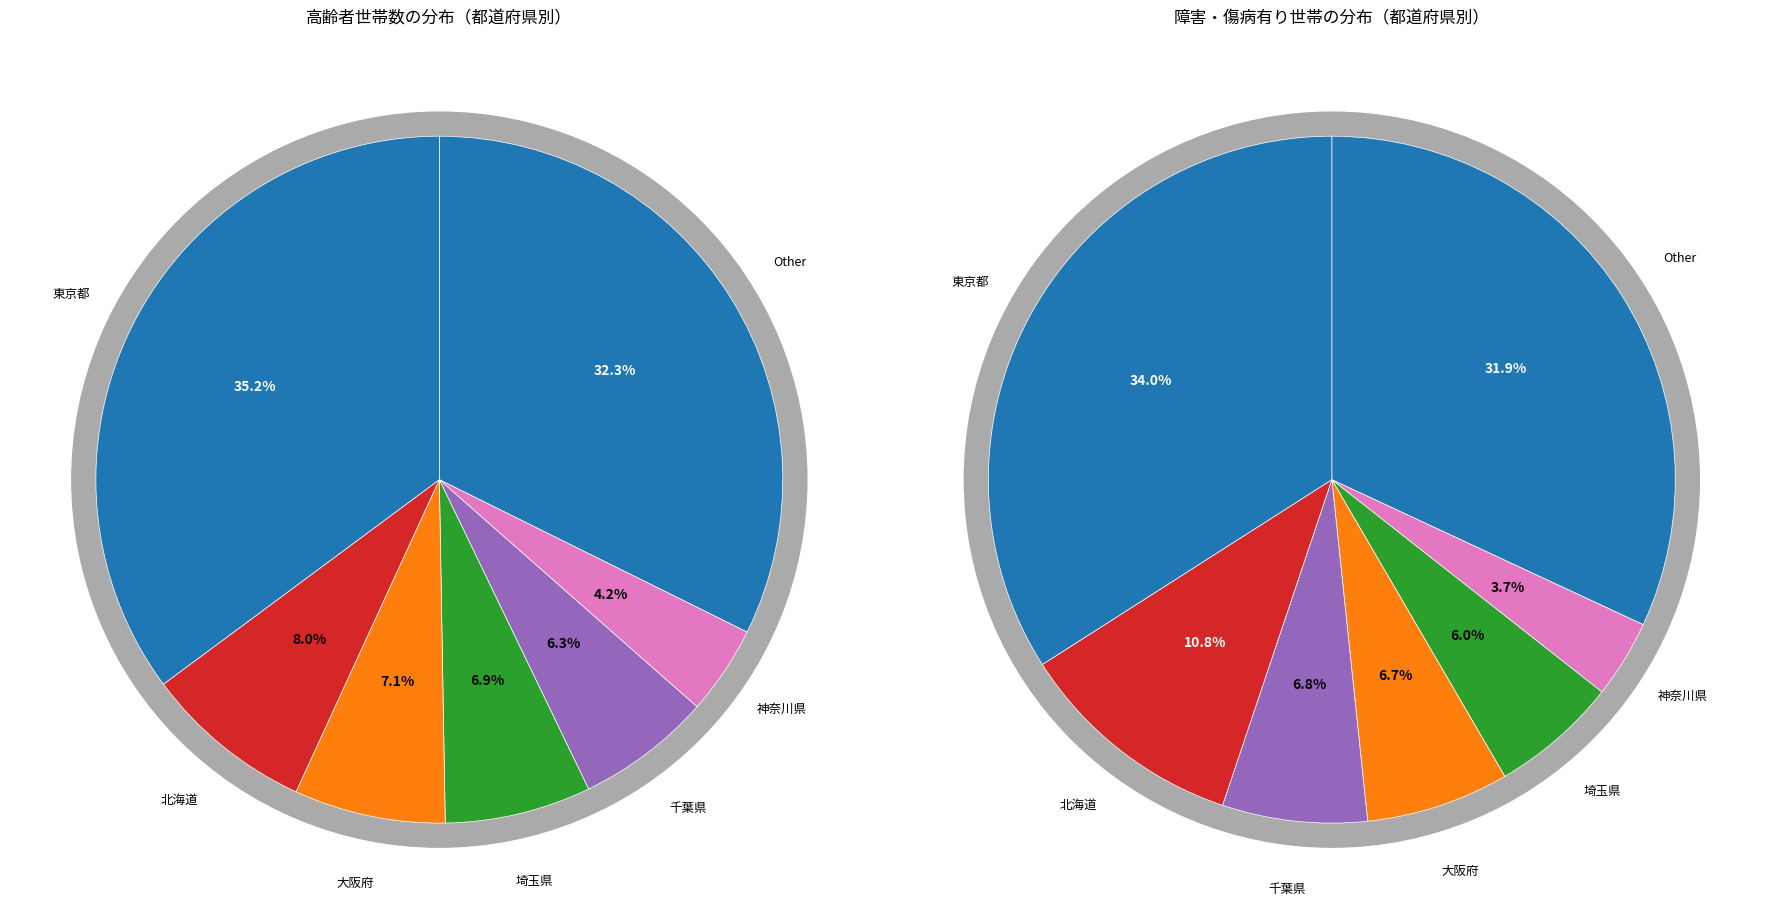

Does 秋田県 represent more than half of the total?

No